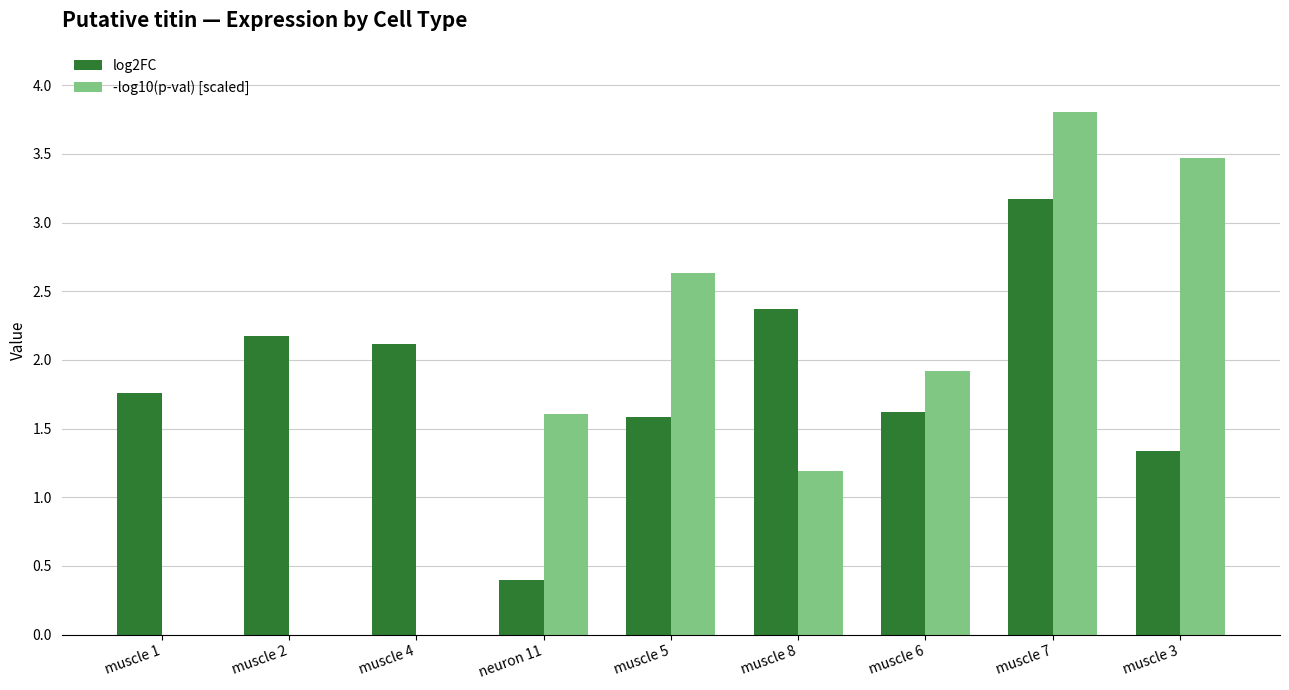

What is the total value across all series at muscle 2?

2.2